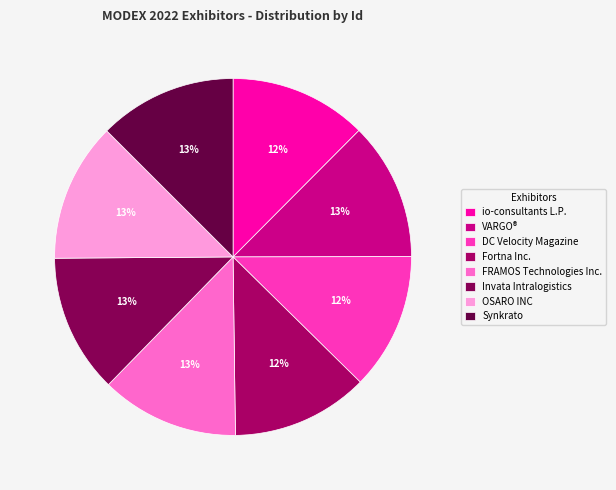

Combined, do DC Velocity Magazine and VARGO® account for over 50%?

No